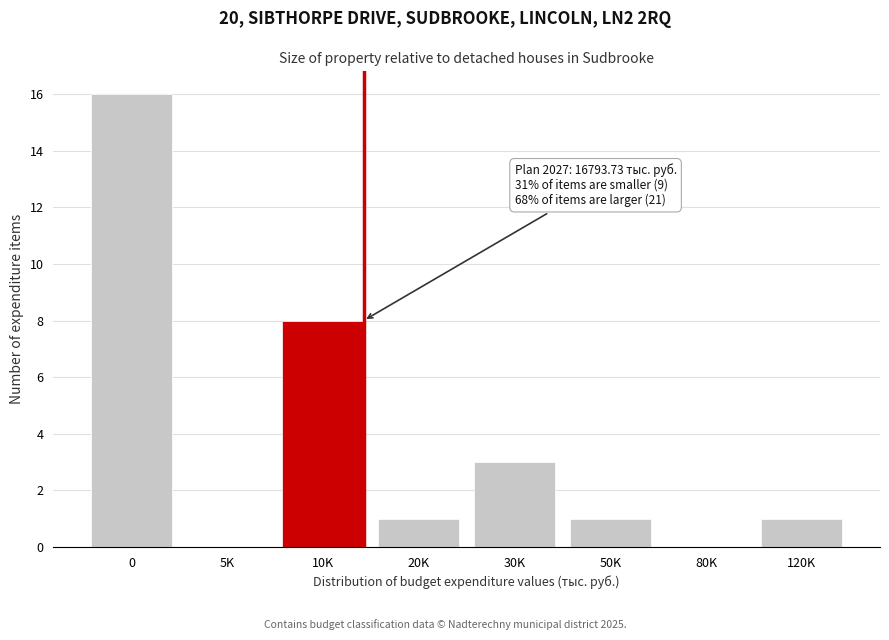

Reading left to right, extract all data points from this chart.

0=16	5K=0	10K=8	20K=1	30K=3	50K=1	80K=0	120K=1